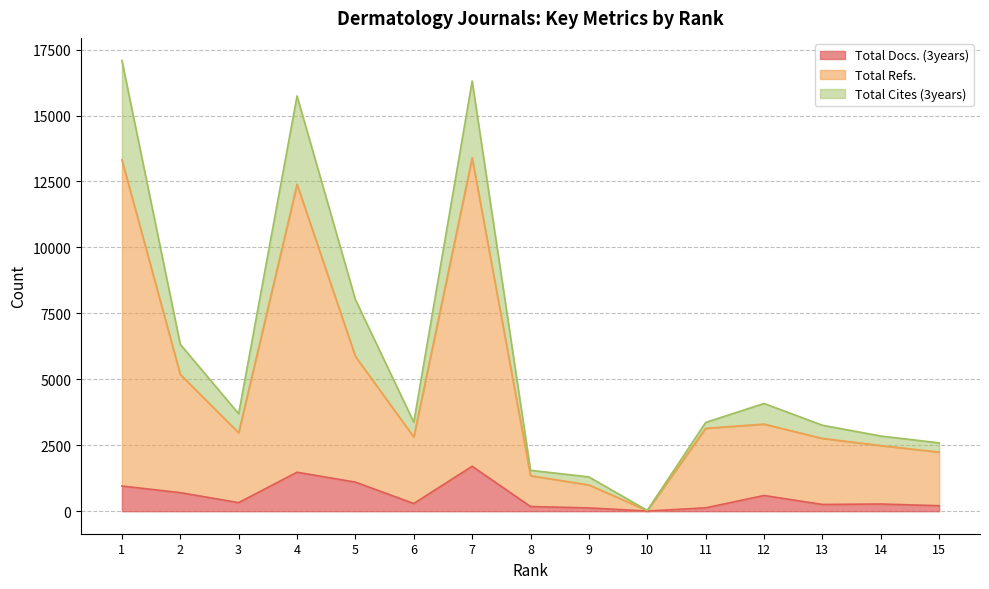

Reading left to right, what are all the values shown in this chart?

Total Docs. (3years): 1=954	2=703	3=324	4=1477	5=1101	6=291	7=1702	8=176	9=124	10=6	11=127	12=595	13=255	14=272	15=207
Total Refs.: 1=13320	2=5186	3=2975	4=12393	5=5868	6=2814	7=13397	8=1345	9=995	10=24	11=3142	12=3302	13=2759	14=2487	15=2240
Total Cites (3years): 1=17090	2=6326	3=3695	4=15742	5=8022	6=3373	7=16310	8=1550	9=1299	10=30	11=3365	12=4084	13=3259	14=2849	15=2589